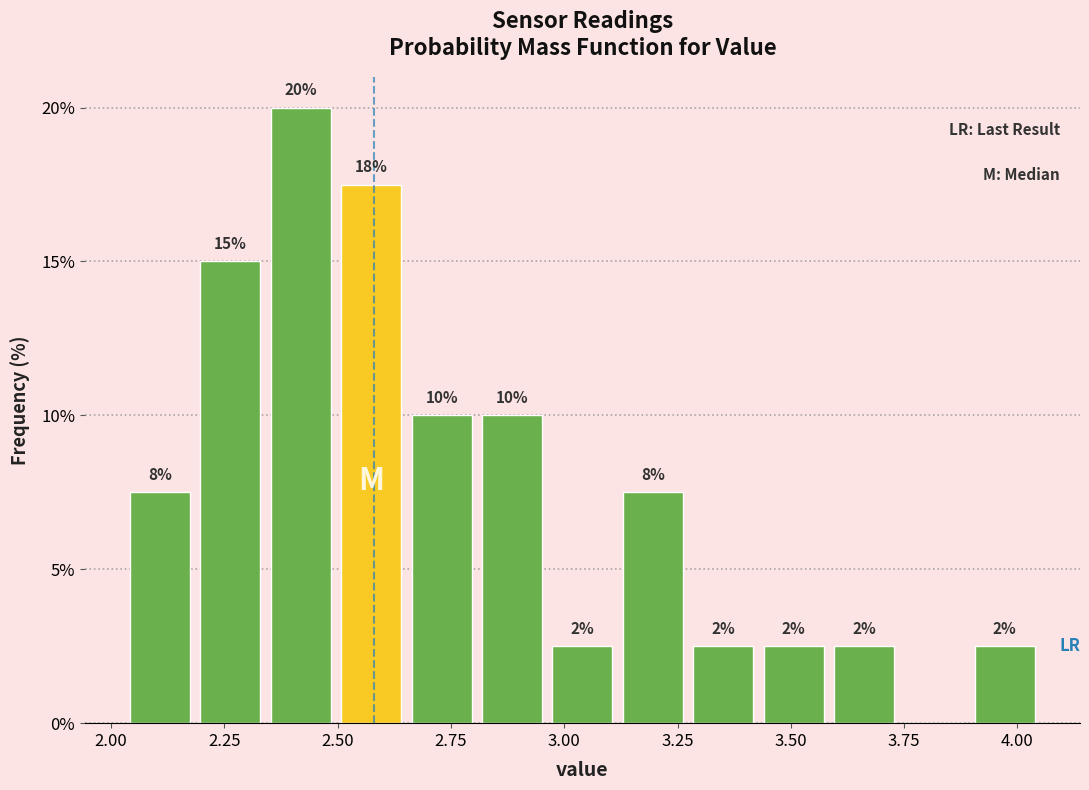

Read against the x-axis, roughly where is the centre of the tallest bar?

2.40